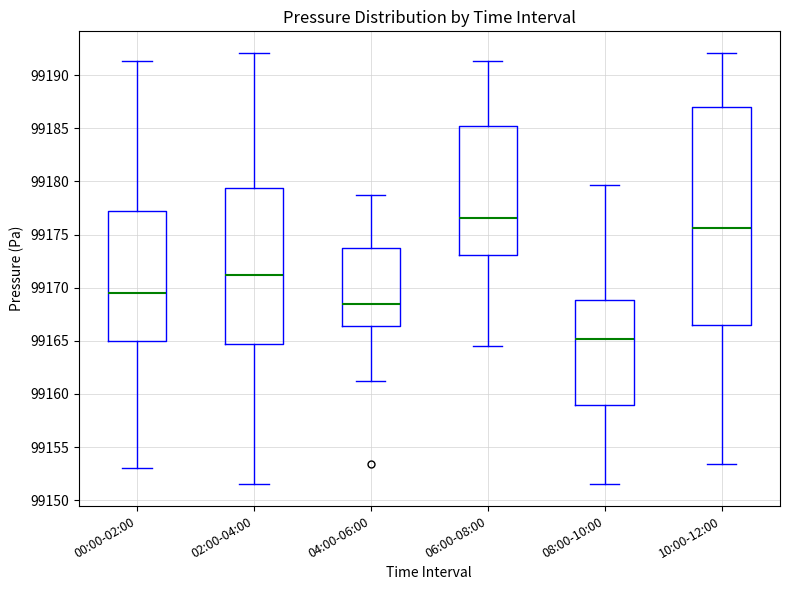

Reading left to right, read every box against the y-axis: the position of its median line, the range the box covers, and the ends of its whiskers. The values are not printed on the chart, so give them approximately, as read against the axis.

00:00-02:00: median 99169.5, box 99165.0 to 99177.0, whiskers 99153.0 to 99191.5
02:00-04:00: median 99171.0, box 99164.5 to 99179.5, whiskers 99151.5 to 99192.0
04:00-06:00: median 99168.5, box 99166.5 to 99174.0, whiskers 99161.0 to 99179.0
06:00-08:00: median 99176.5, box 99173.0 to 99185.0, whiskers 99164.5 to 99191.5
08:00-10:00: median 99165.0, box 99159.0 to 99169.0, whiskers 99151.5 to 99179.5
10:00-12:00: median 99175.5, box 99166.5 to 99187.0, whiskers 99153.5 to 99192.0